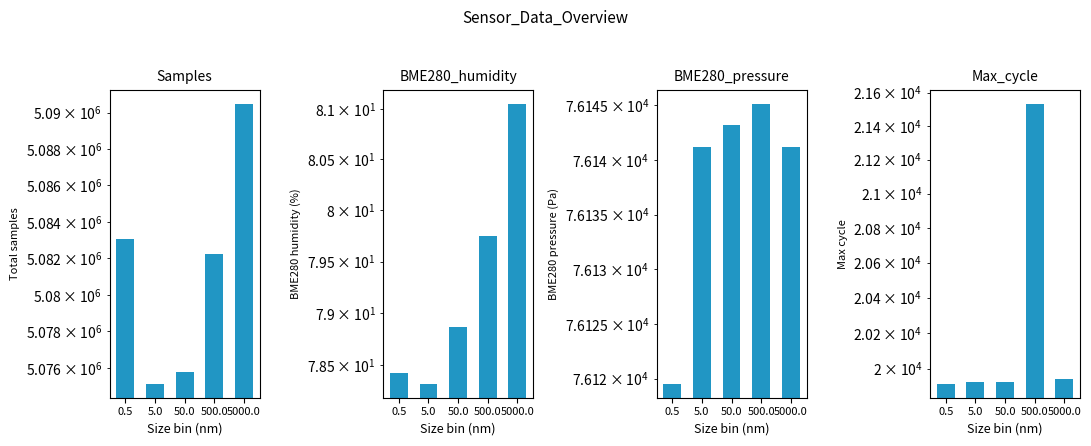

Rank the series at 5.0 from highest to lowest value.

Samples, BME280_pressure, Max_cycle, BME280_humidity